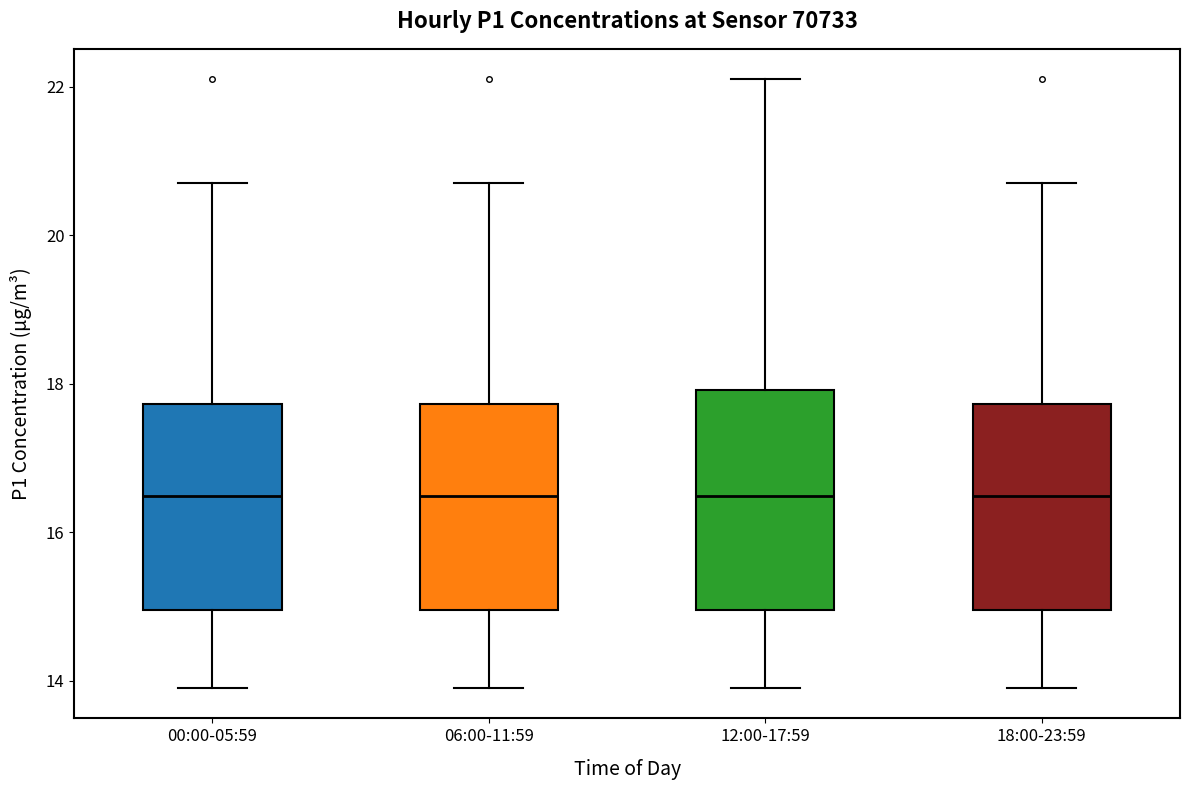

Where does the median line of the box for 00:00-05:59 sit on the y-axis? The values are not printed on the chart, so give them approximately, as read against the axis.

16.4